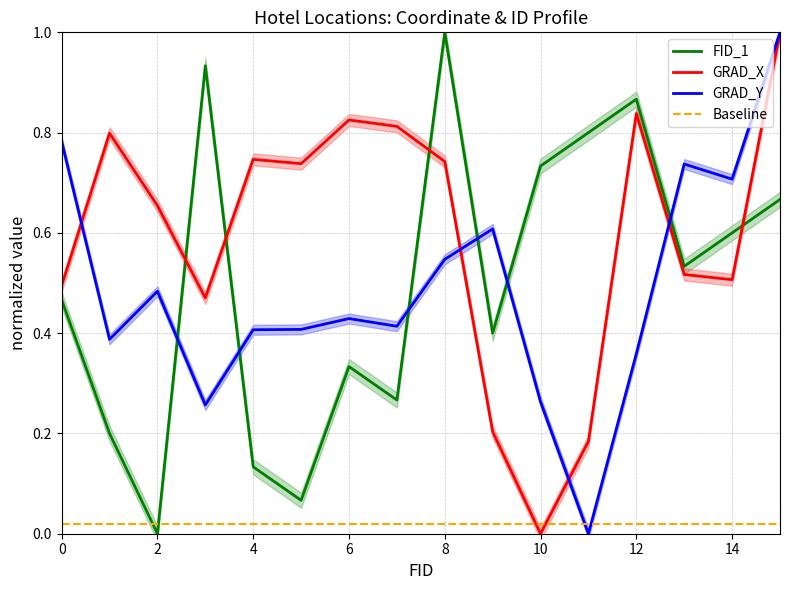

The GRAD_Y series shows 0.8 at 2. True or false?

False